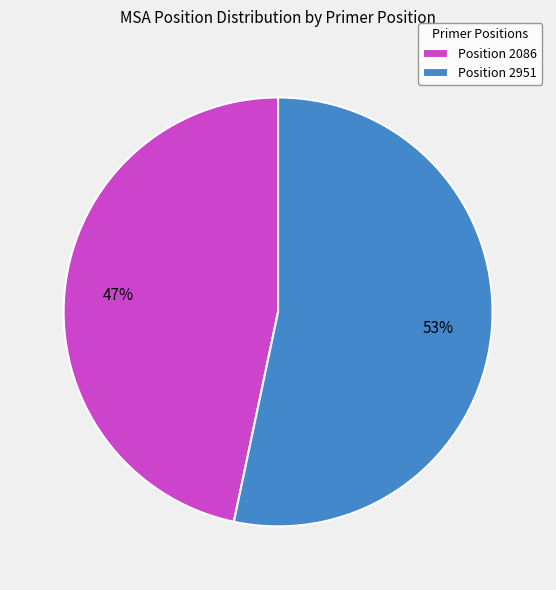

What percentage is the Position 2086 slice, to the nearest percent?

47%